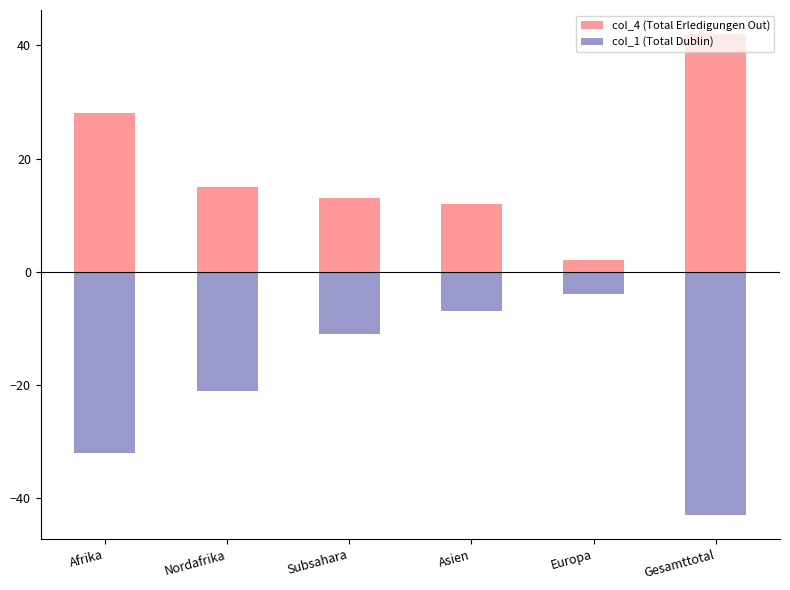

How many values in the col_1 (Total Dublin) series exceed -11?

2